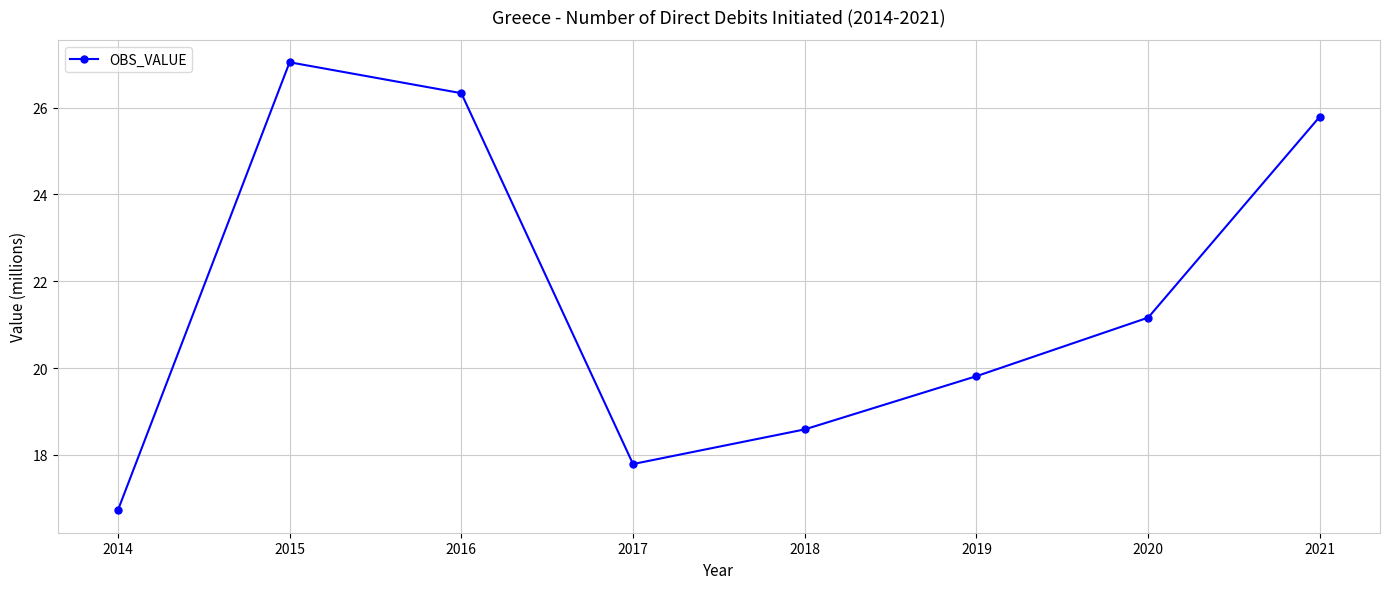

Is it true that the value at 2018 is 25.5?

False